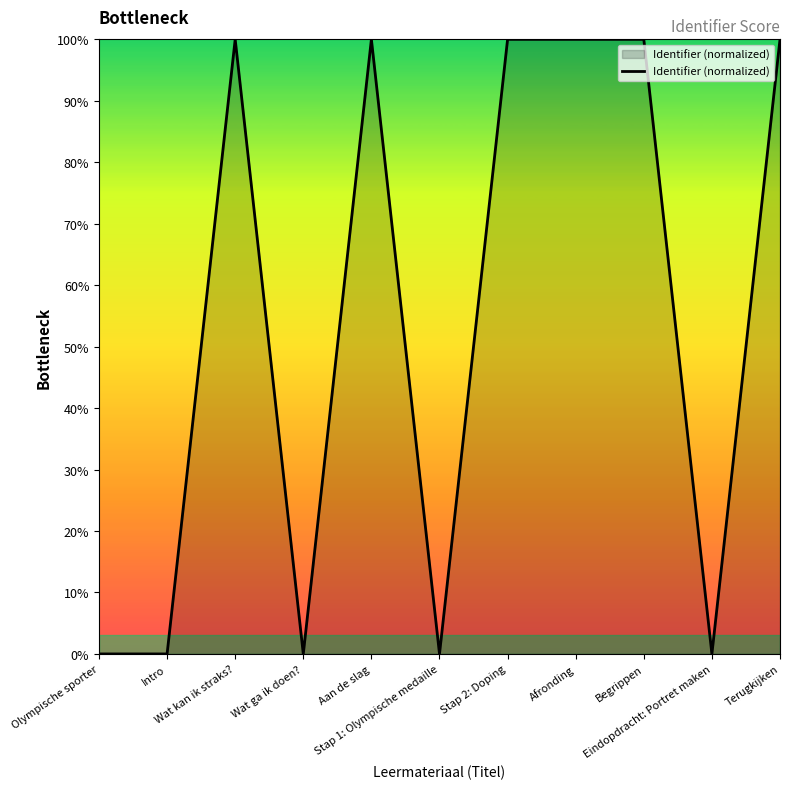

What is the greatest value displayed?

100.0